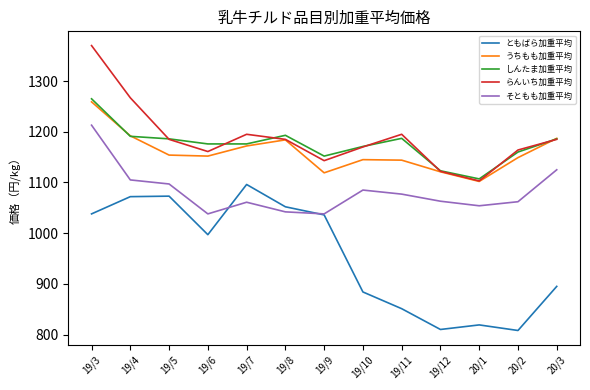

At which label does うちもも加重平均 reach its minimum?

20/1